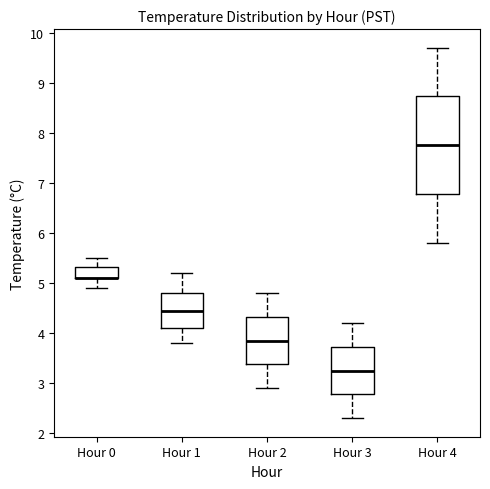

Where does the lower whisker of the box for Hour 0 end on the y-axis? The values are not printed on the chart, so give them approximately, as read against the axis.

4.9